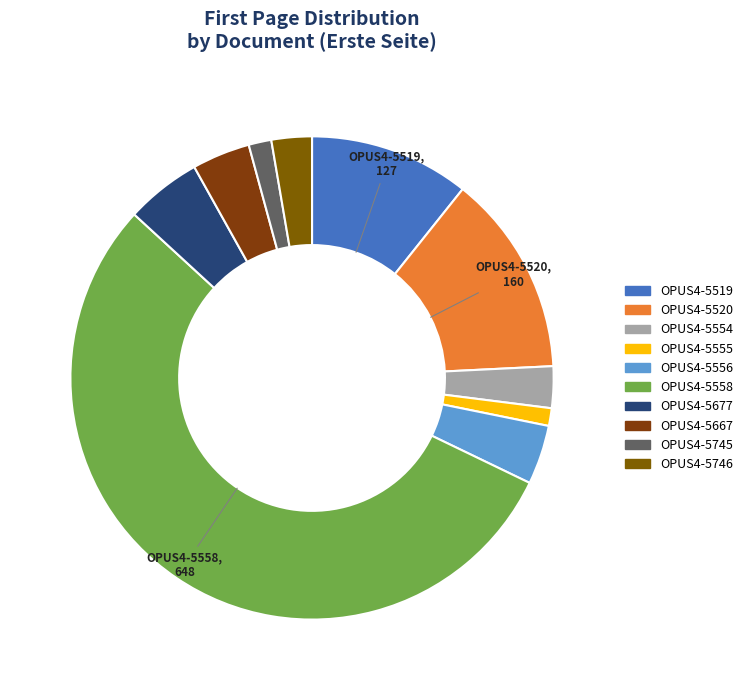

What is the largest slice in the pie chart?

OPUS4-5558